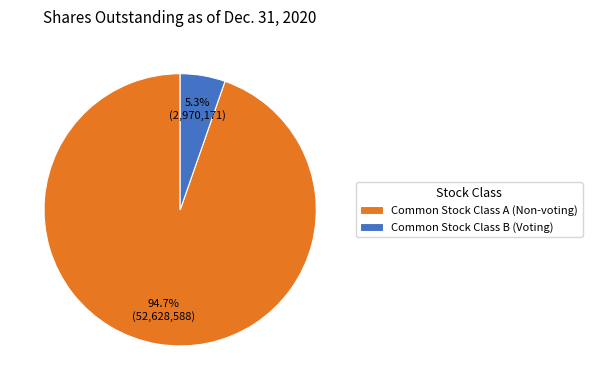

Between Common Stock Class B (Voting) and Common Stock Class A (Non-voting), which is larger?

Common Stock Class A (Non-voting)